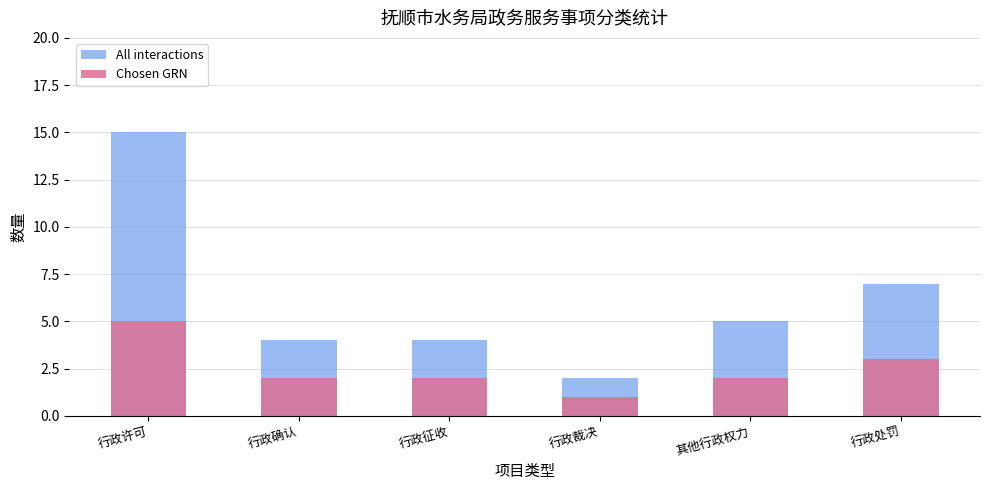

What value does the All interactions series have at 行政处罚?

7